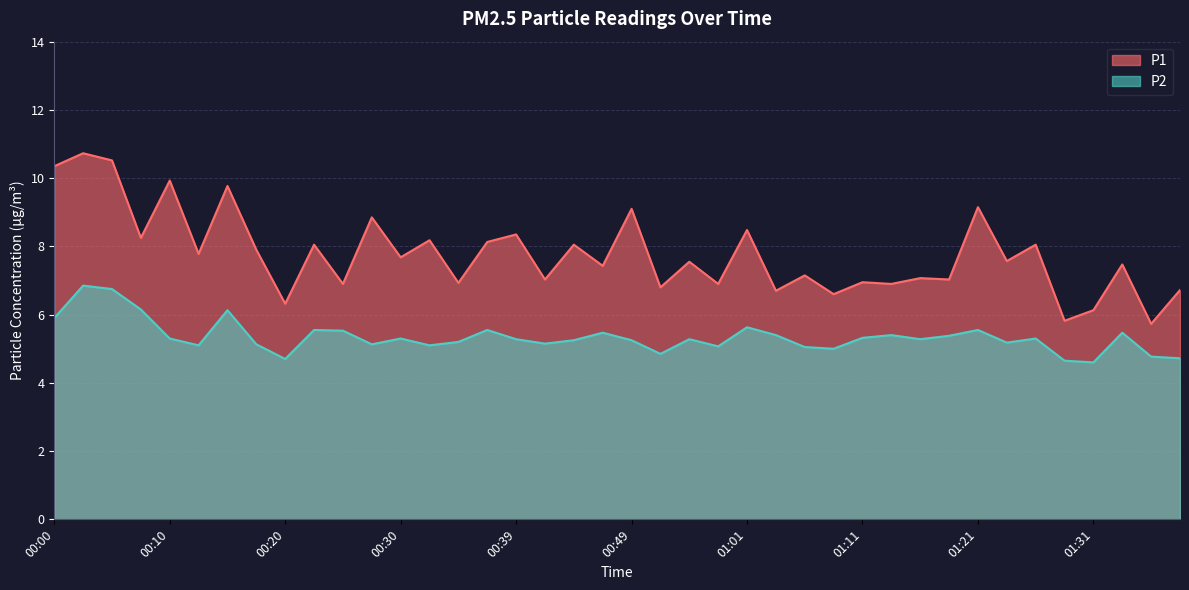

What is the value of the P2 point at the 8th from the left?

5.1